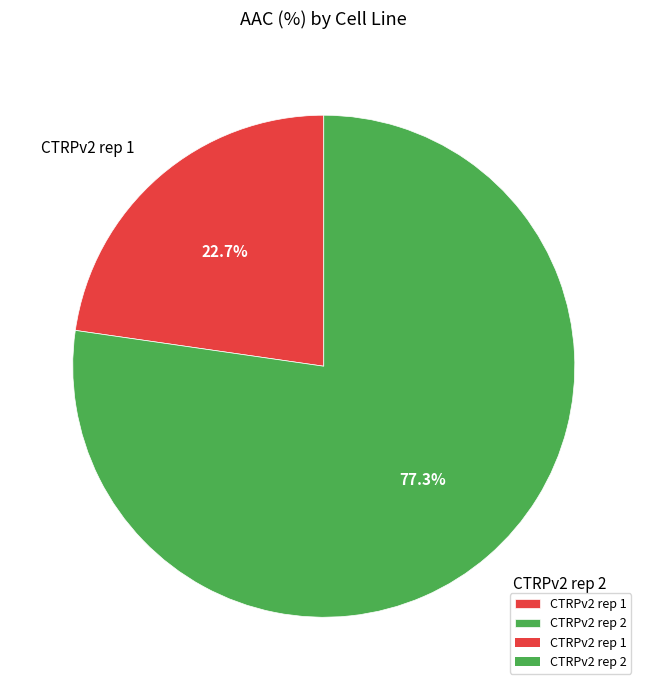

Which category has the biggest portion of the pie?

CTRPv2 rep 2